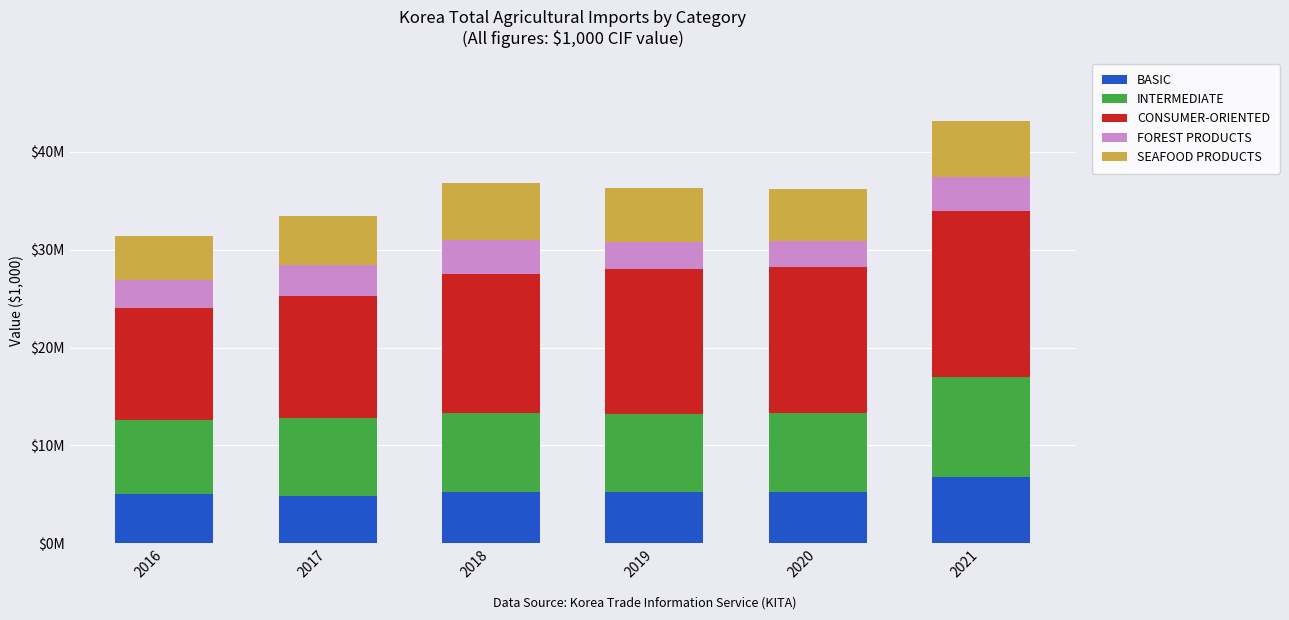

At how many categories does at least one series exceed 15173192?

1